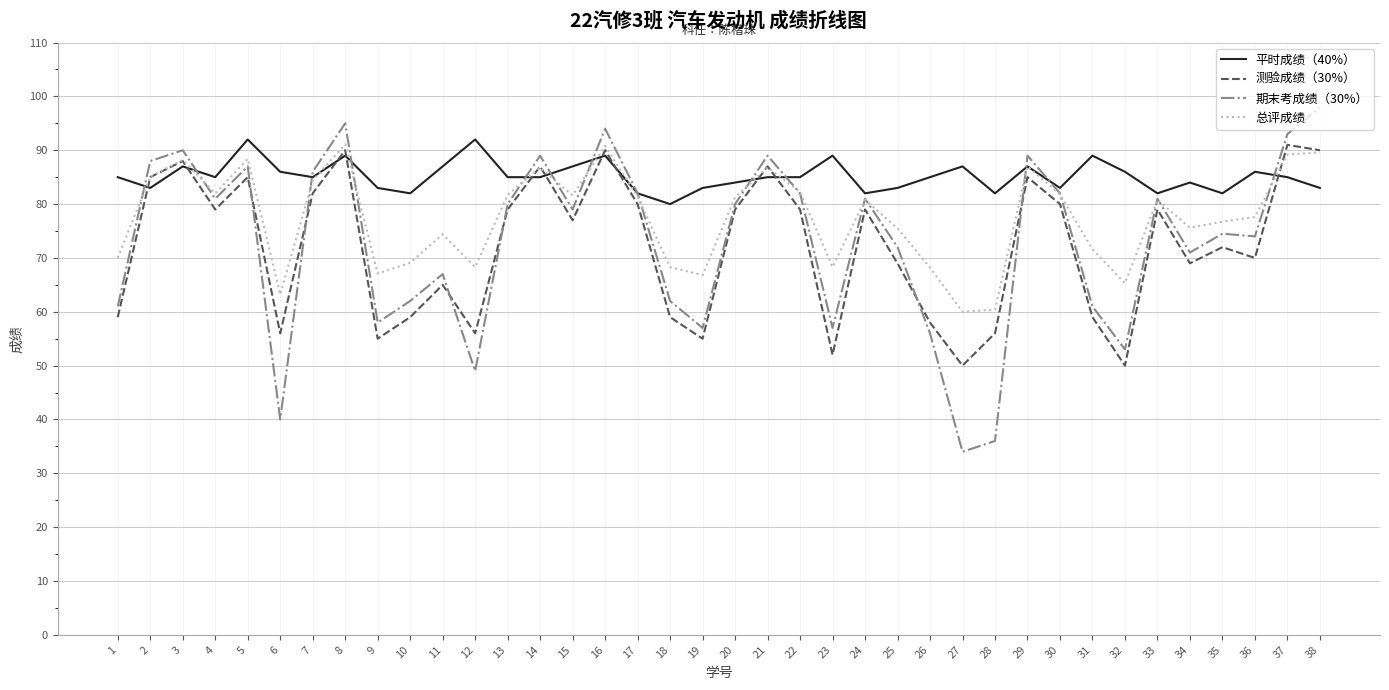

Is this an area chart (filled region under the line)?

No